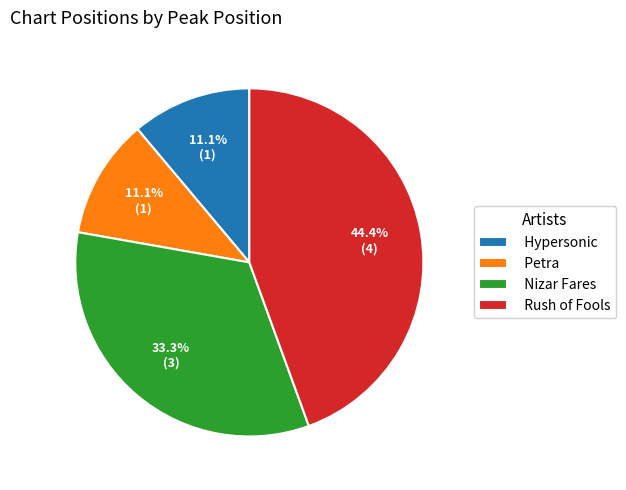

Which category has the biggest portion of the pie?

Rush of Fools